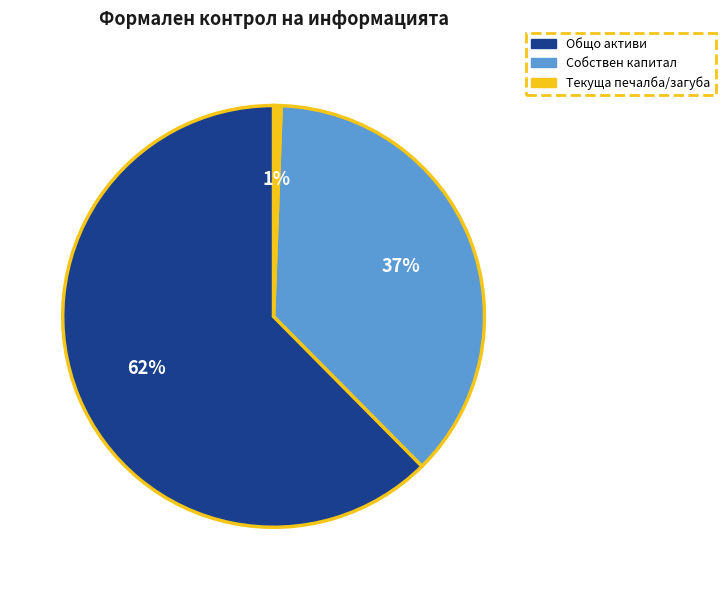

To the nearest percent, what is the average slice percentage?

33%